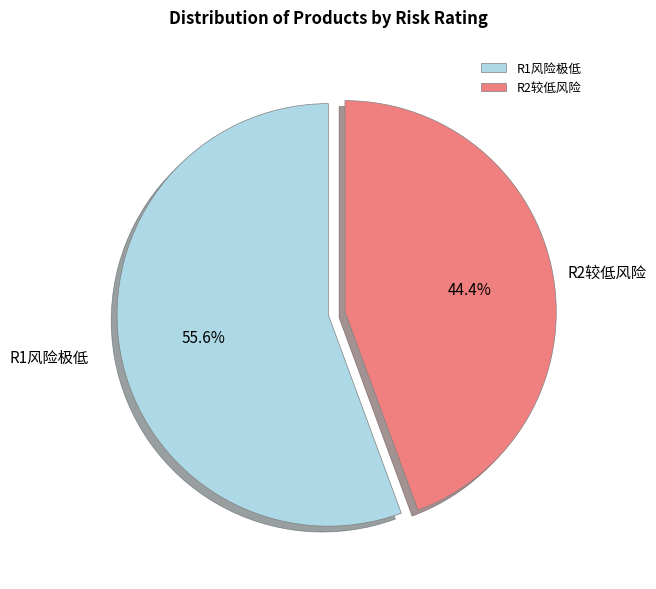

Is there any slice that represents more than half of the pie?

Yes